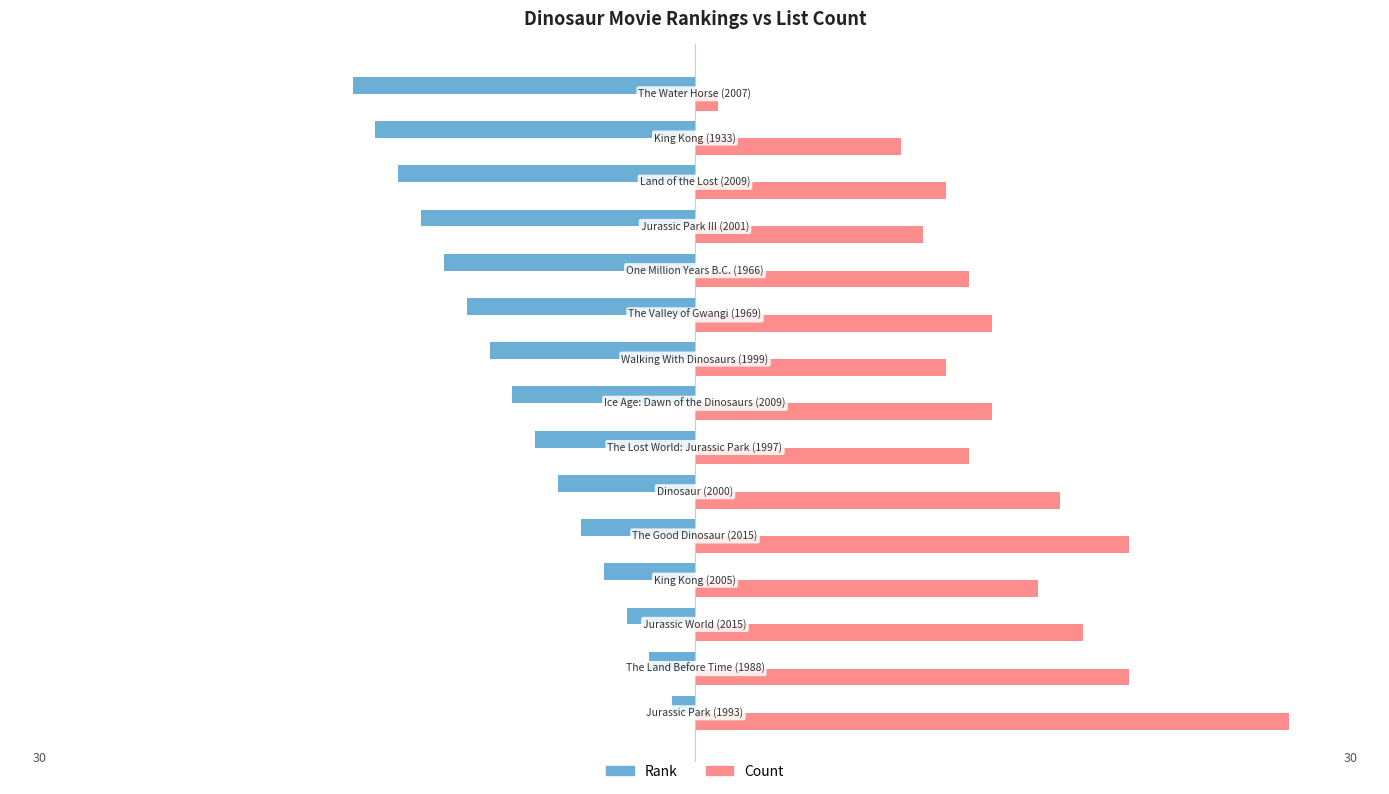

What are all the series names shown in the legend?

Rank, Count